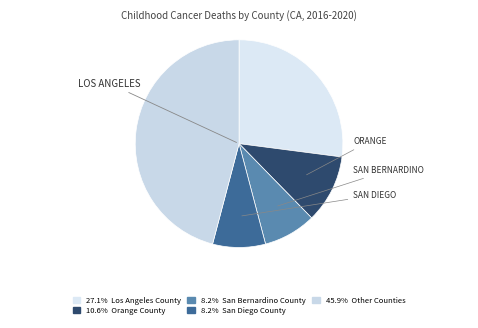

Count the number of slices in the pie.

5